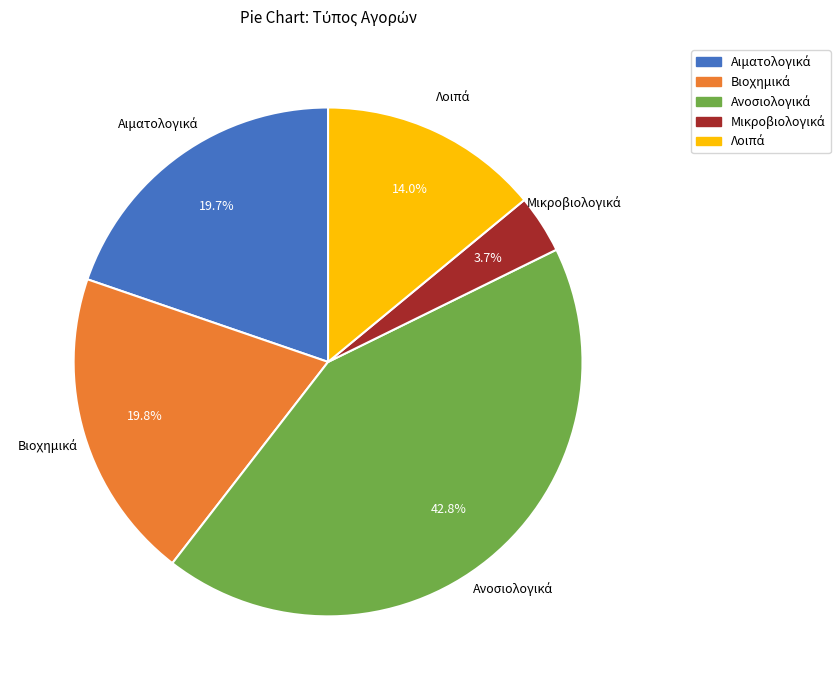

Does any single category account for the majority?

No